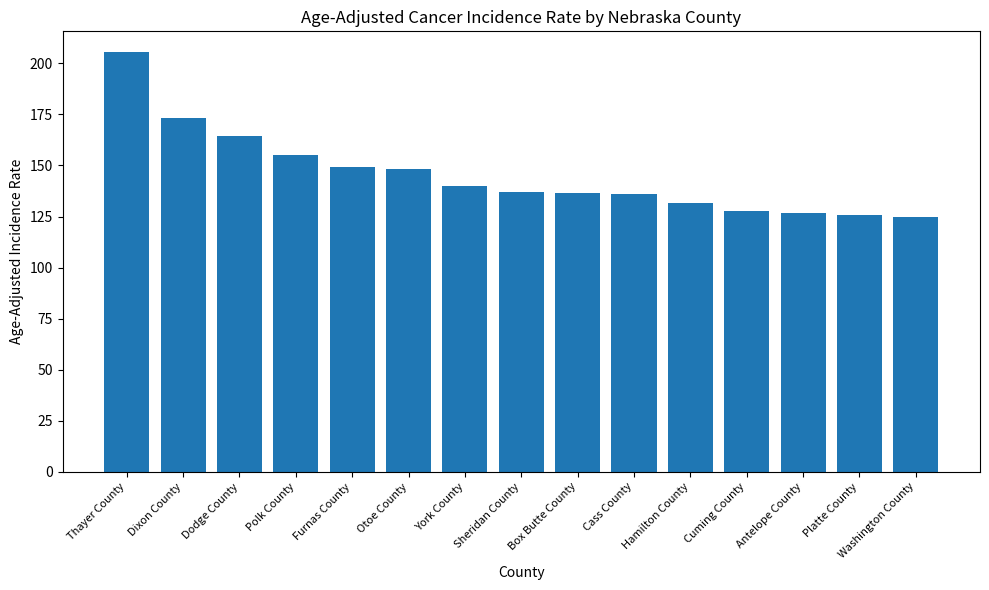

At which label does the data first exceed 136?

Thayer County